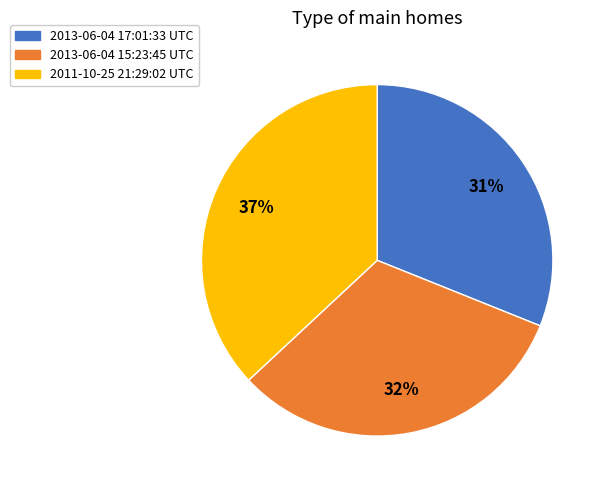

The 2013-06-04 17:01:33 UTC slice represents 21% of the pie. True or false?

False